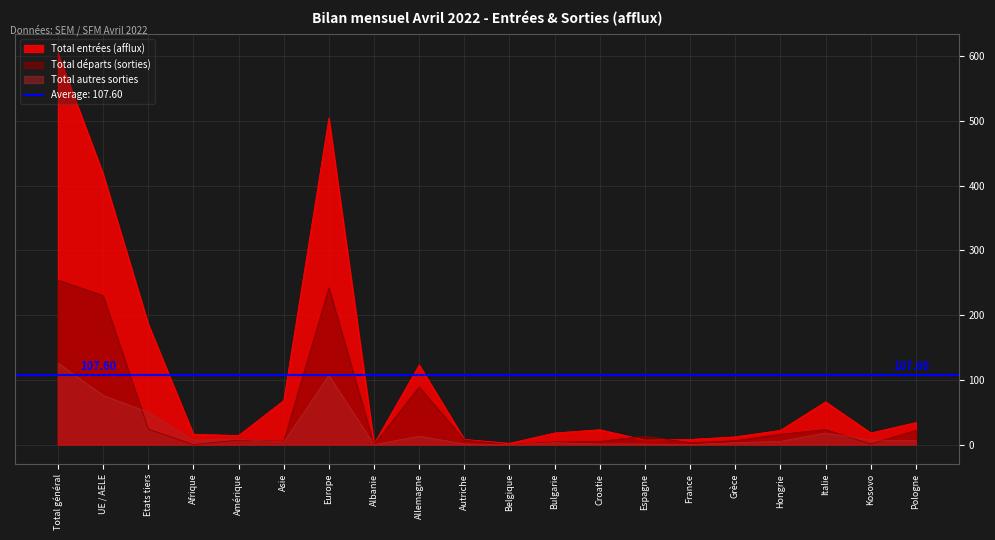

What is the sum of all Total entrées (afflux) values?

2152